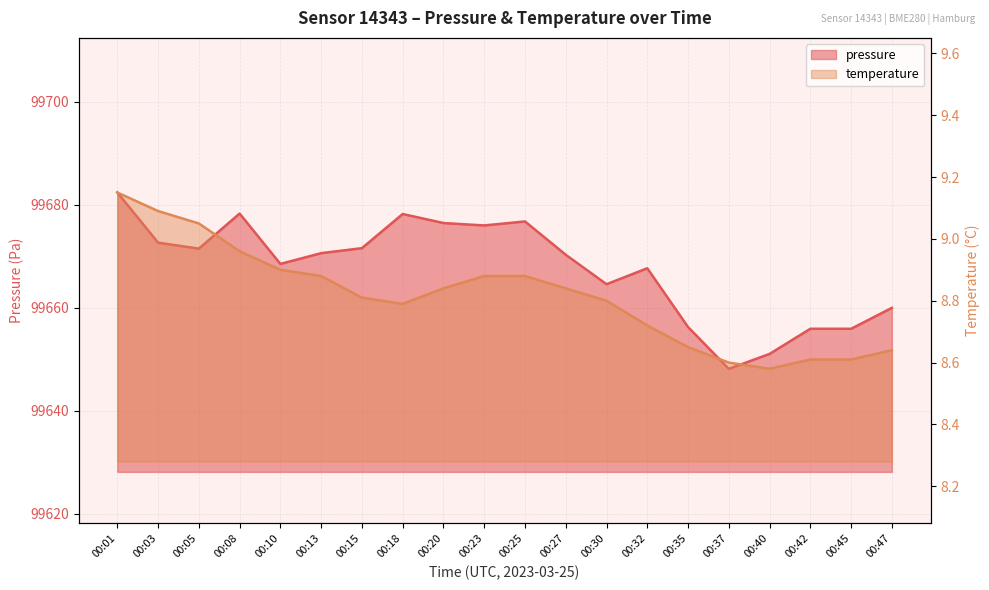

Is the value of pressure at 00:08 greater than the value of temperature at 00:18?

Yes